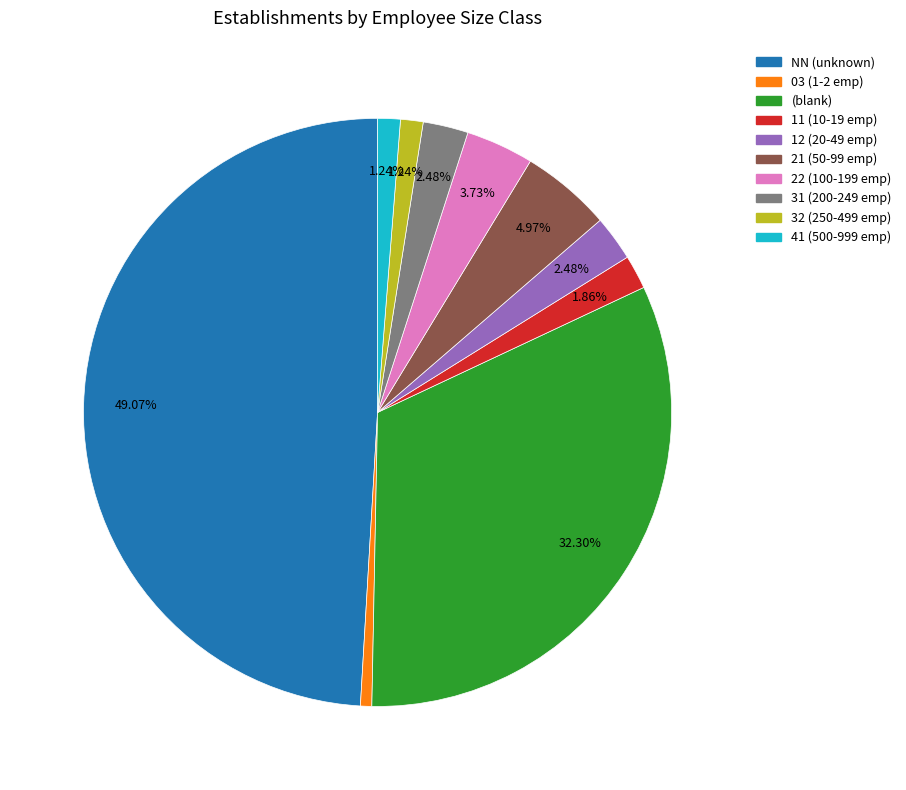

To the nearest percent, what is the average slice percentage?

10%